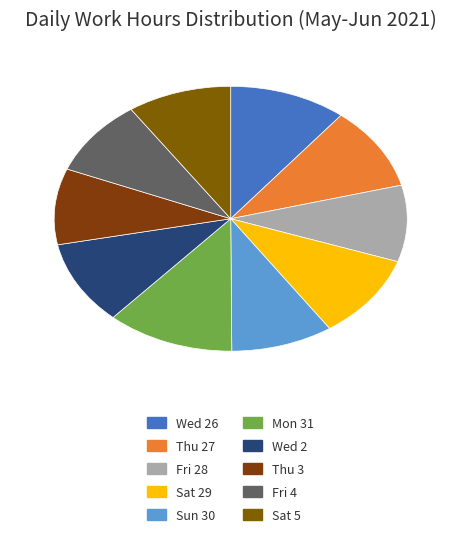

Does any single category account for the majority?

No